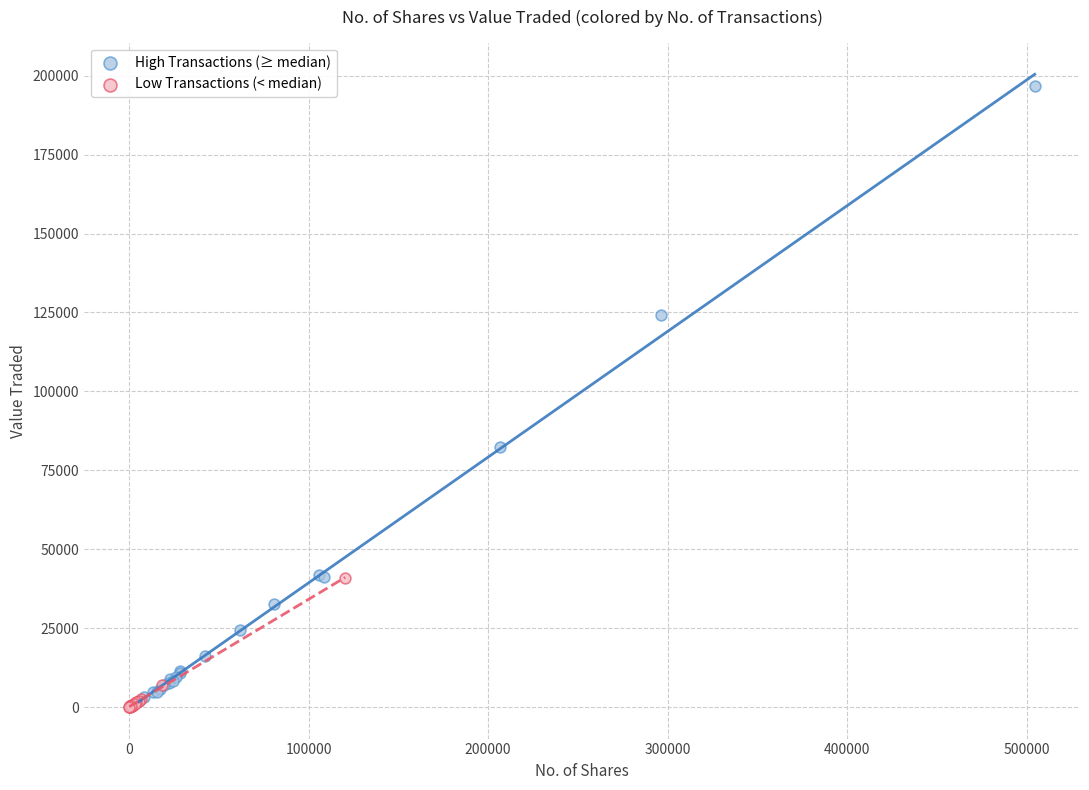

Which series has the widest spread of Y values?

High Transactions (≥ median)